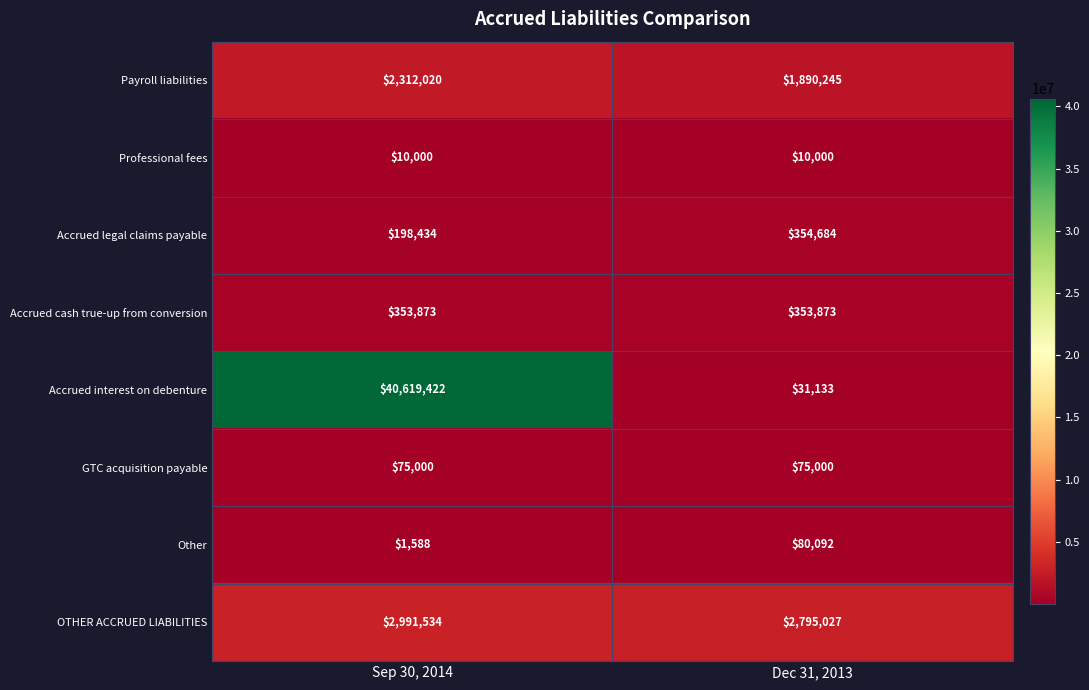

Which label corresponds to the smallest value in the chart?

Sep 30, 2014